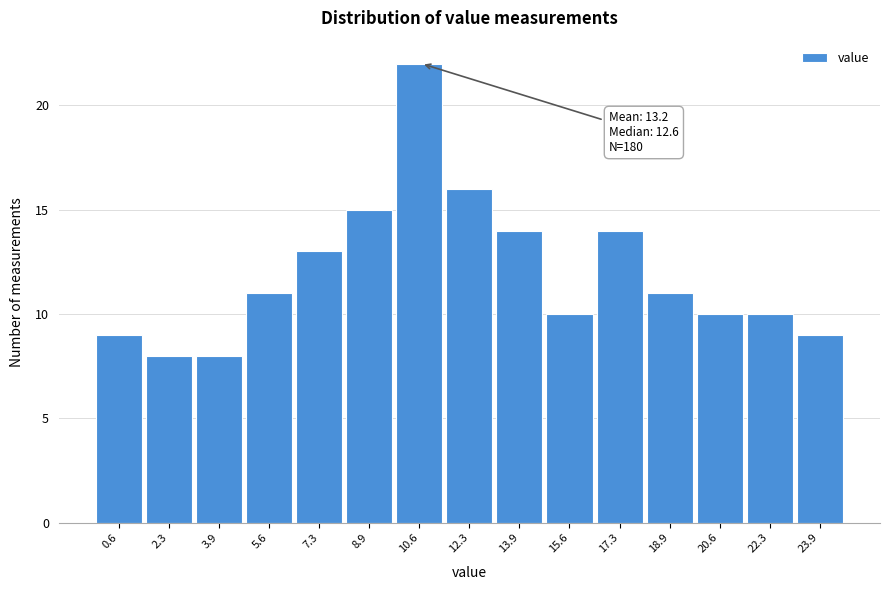

Reading left to right, what are all the values shown in this chart?

0.6=9	2.3=8	3.9=8	5.6=11	7.3=13	8.9=15	10.6=22	12.3=16	13.9=14	15.6=10	17.3=14	18.9=11	20.6=10	22.3=10	23.9=9